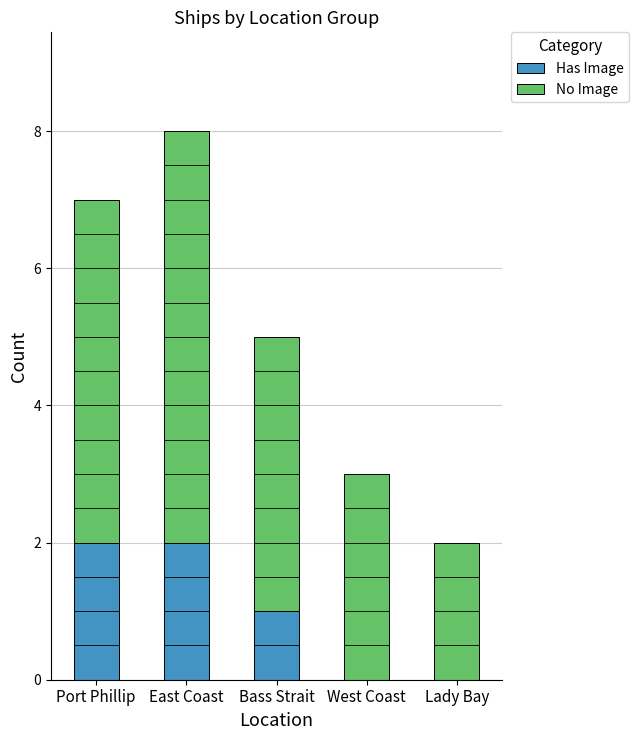

What are all the series names shown in the legend?

Has Image, No Image